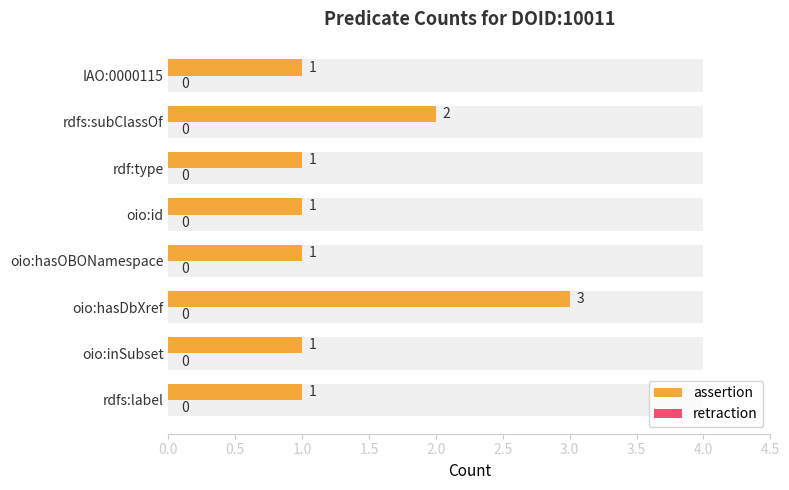

Count the number of categories in the chart.

8